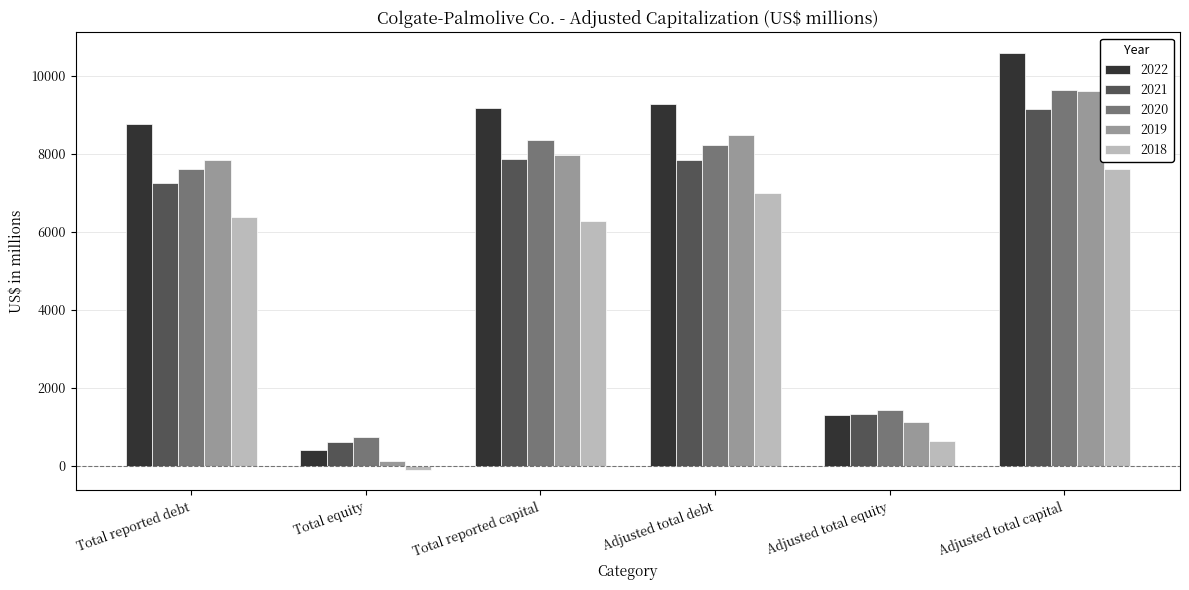

At how many categories does at least one series exceed 1522?

4